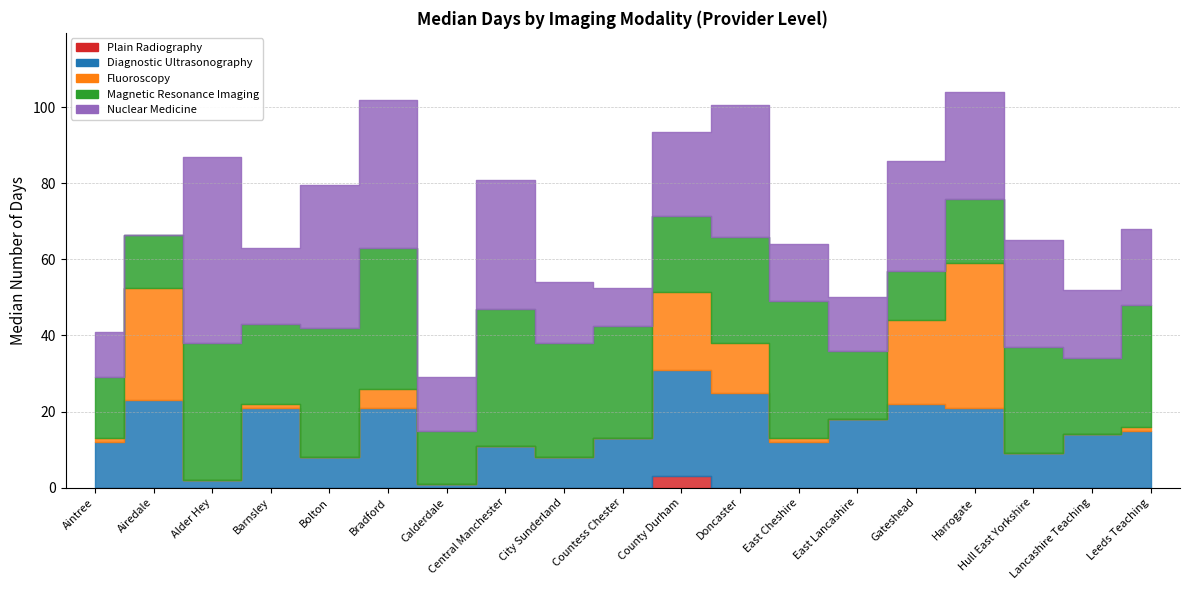

Which series has the widest spread of values?

Nuclear Medicine